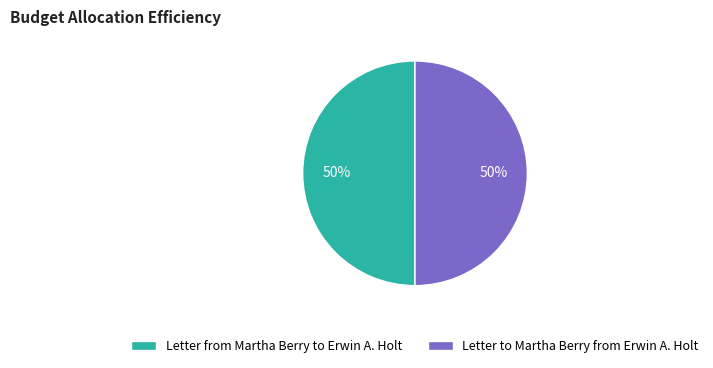

The Letter from Martha Berry to Erwin A. Holt slice represents 50% of the pie. True or false?

True